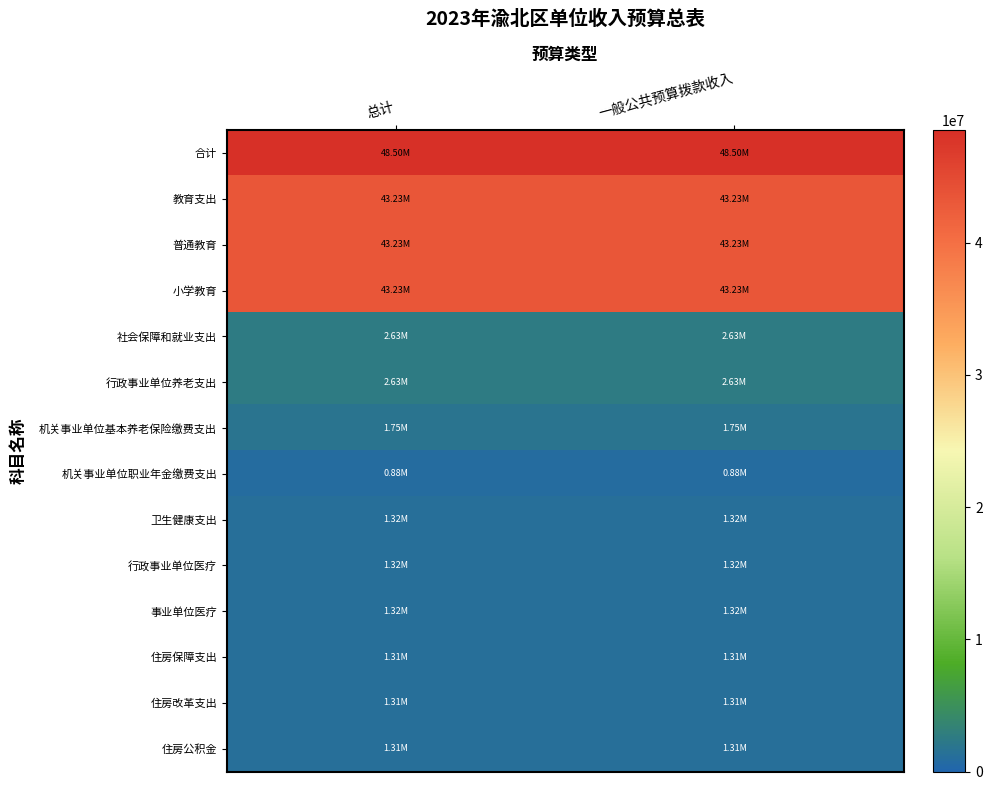

Between 一般公共预算拨款收入 and 总计, which is larger?

一般公共预算拨款收入